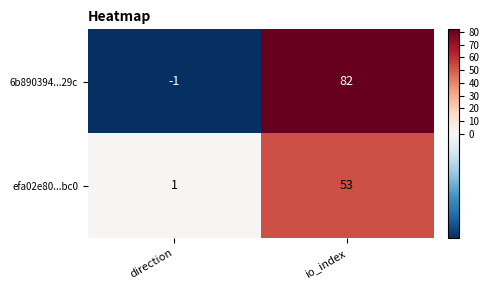

How many distinct data groups are displayed?

2